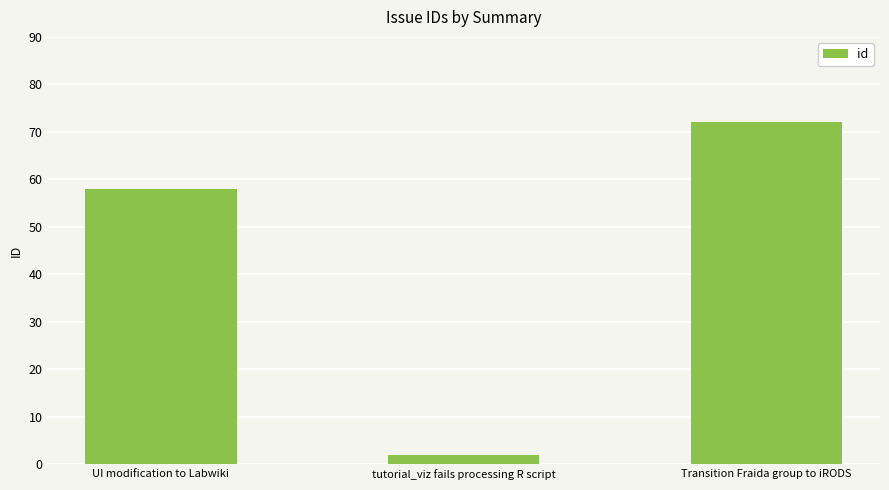

What is the sum of the values at tutorial_viz fails processing R script and UI modification to Labwiki?

60